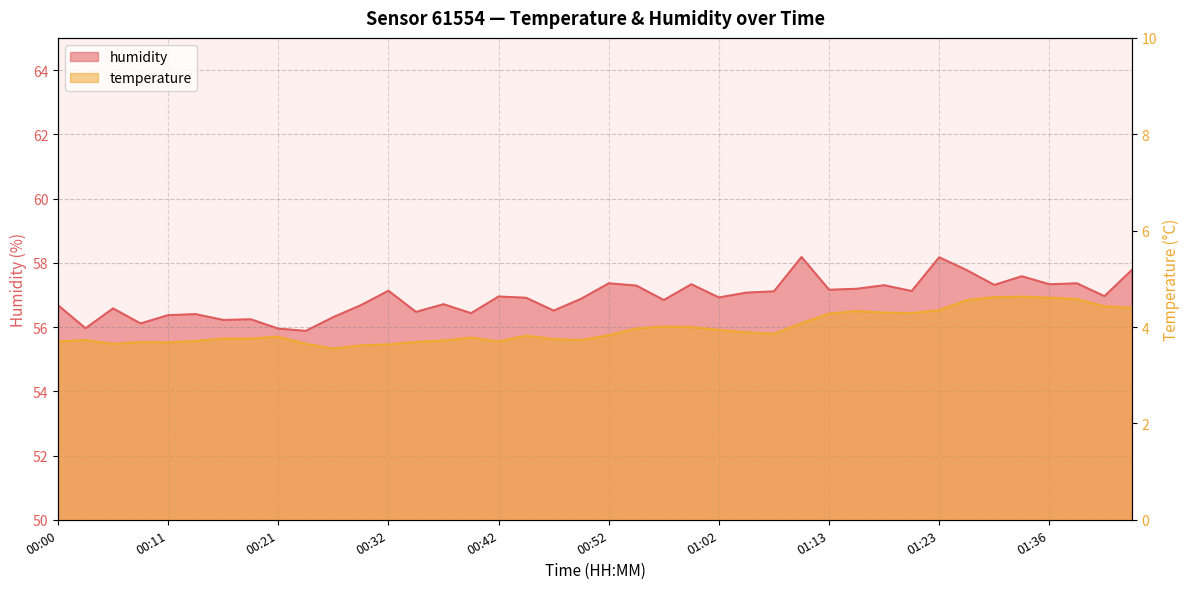

Is it true that humidity equals 75.4 at 01:07?

False